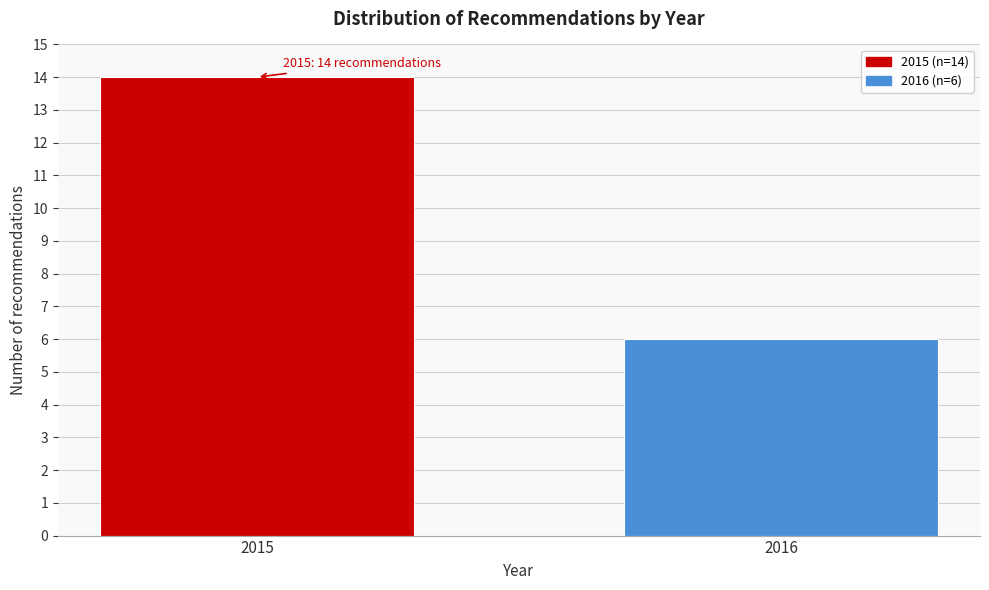

Reading right to left, transcribe all the data shown in this chart.

2016=6	2015=14